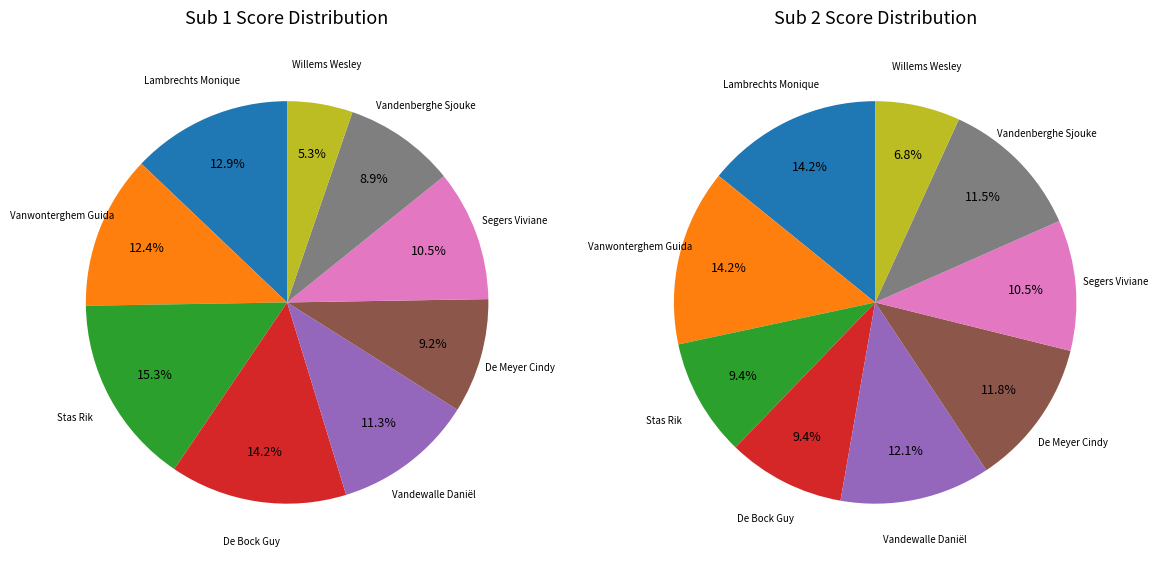

True or false: Vanwonterghem Guida accounts for 14% of the total.

True